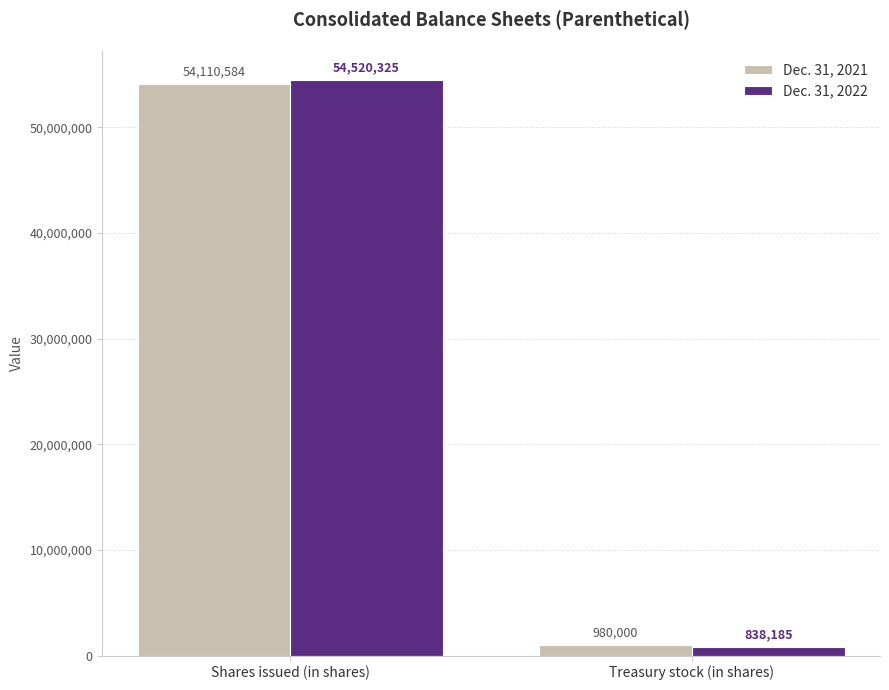

The Dec. 31, 2022 series shows 19736082 at Shares issued (in shares). True or false?

False